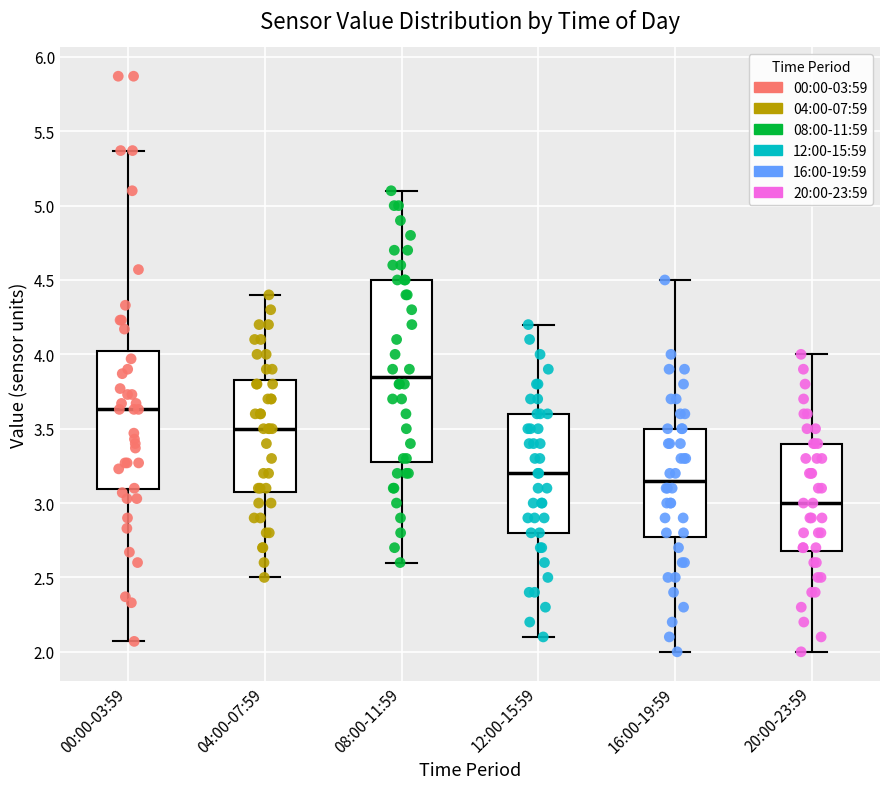

Where is the lower edge of the box for 08:00-11:59 on the y-axis? The values are not printed on the chart, so give them approximately, as read against the axis.

3.30